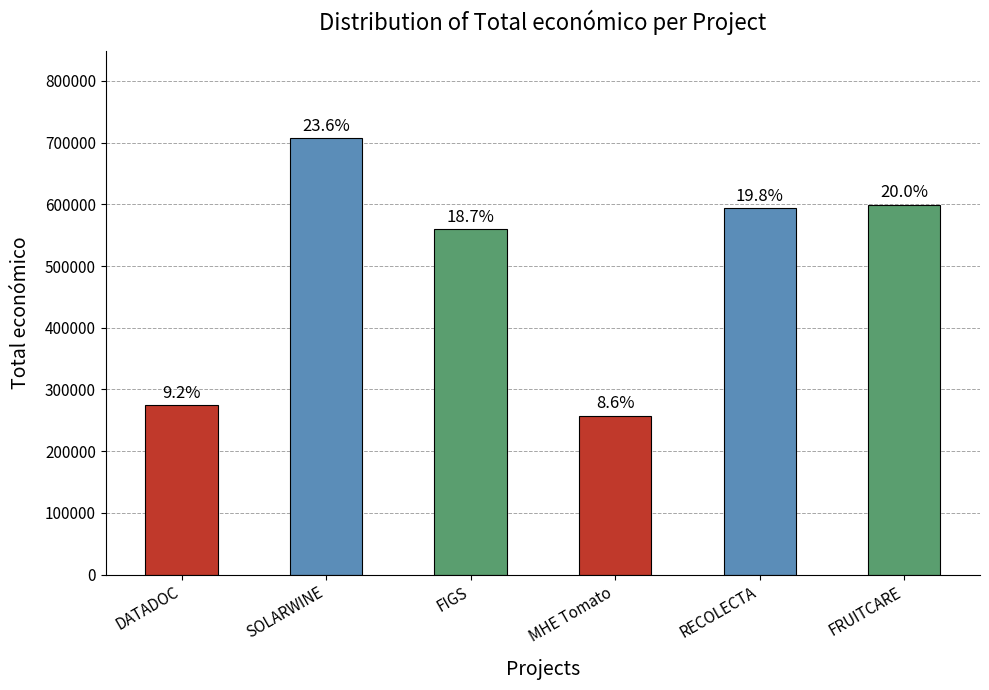

What is the minimum value shown in the chart?

257770